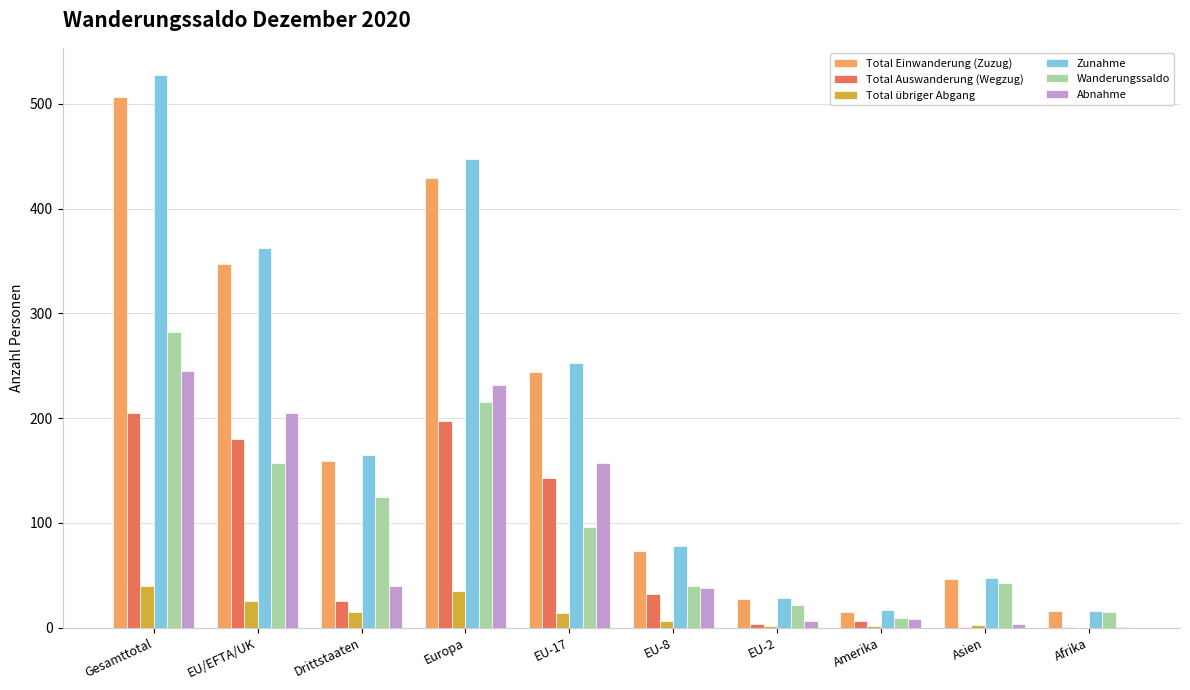

Is the value of Abnahme at EU/EFTA/UK greater than the value of Wanderungssaldo at Drittstaaten?

Yes